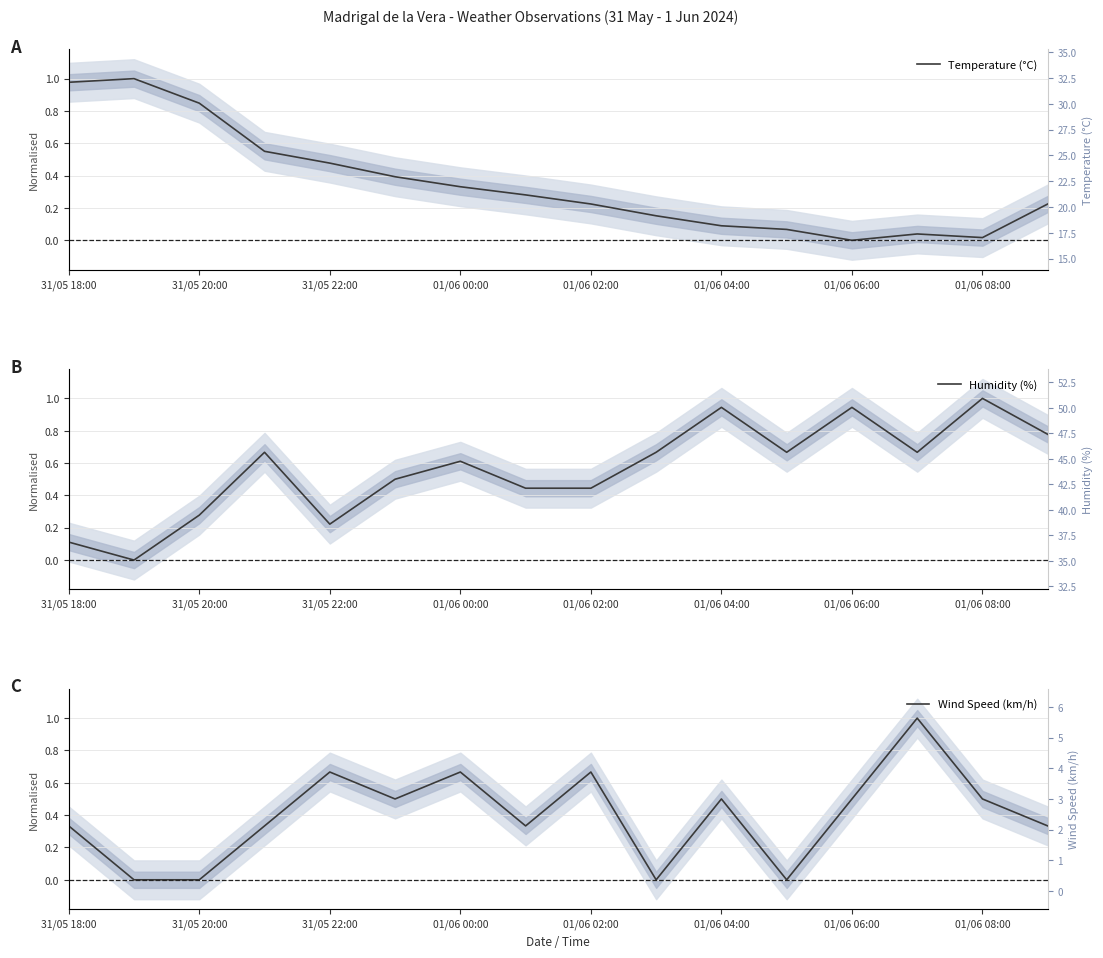

What is the difference between the Temperature (°C) values at 10 and 13?

0.1